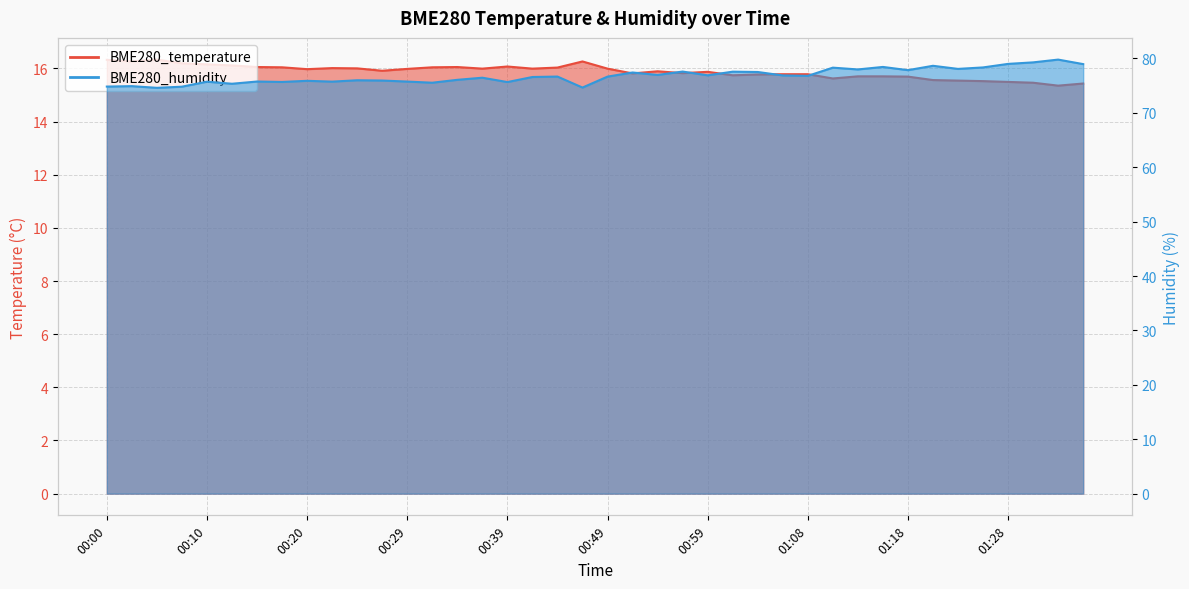

Which series has the largest range (max minus min)?

BME280_humidity